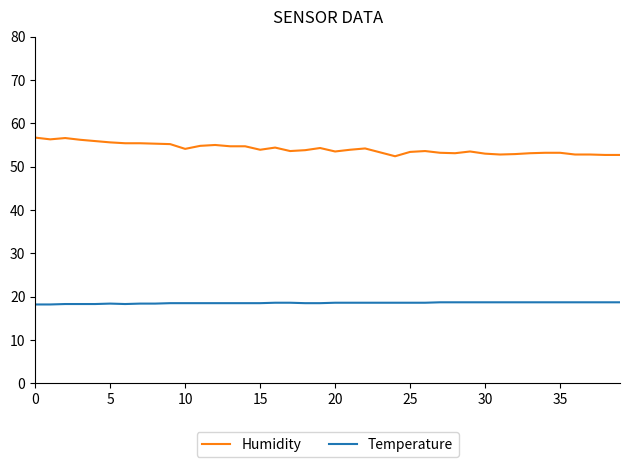

What is the minimum value for Temperature?

18.2